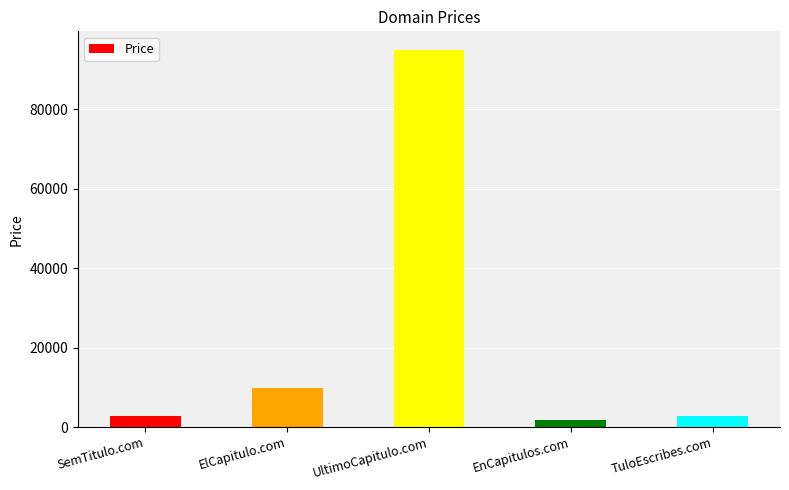

What is the greatest value displayed?

94888